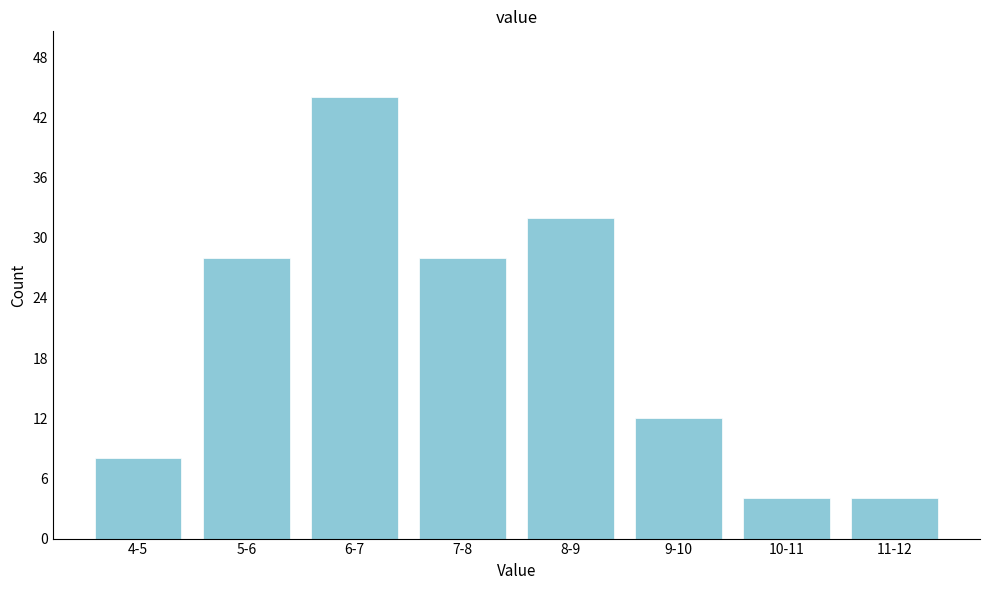

Reading left to right, transcribe all the data shown in this chart.

4-5=8	5-6=28	6-7=44	7-8=28	8-9=32	9-10=12	10-11=4	11-12=4